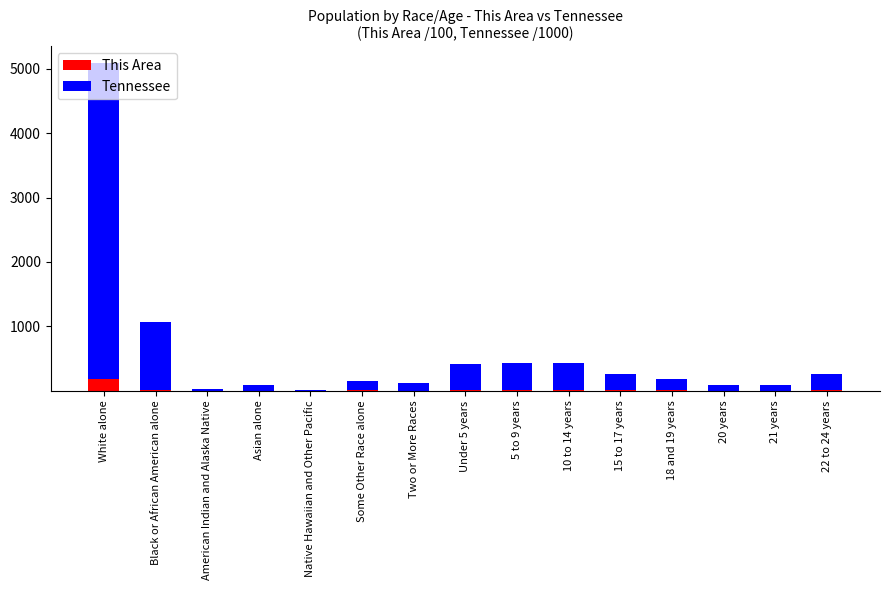

At which category is the sum across all series the highest?

White alone